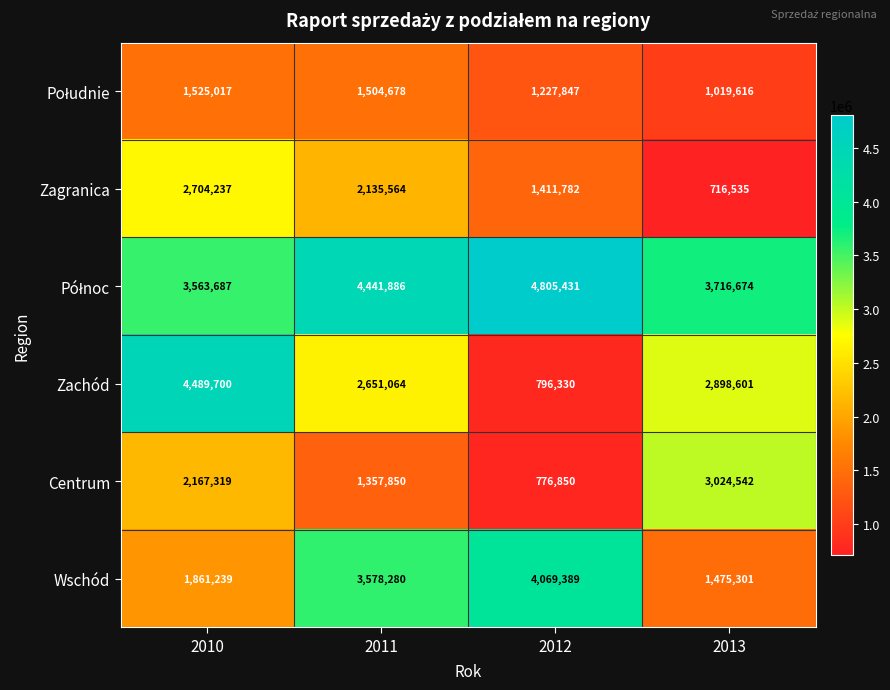

At how many categories does at least one series exceed 4230601?

3